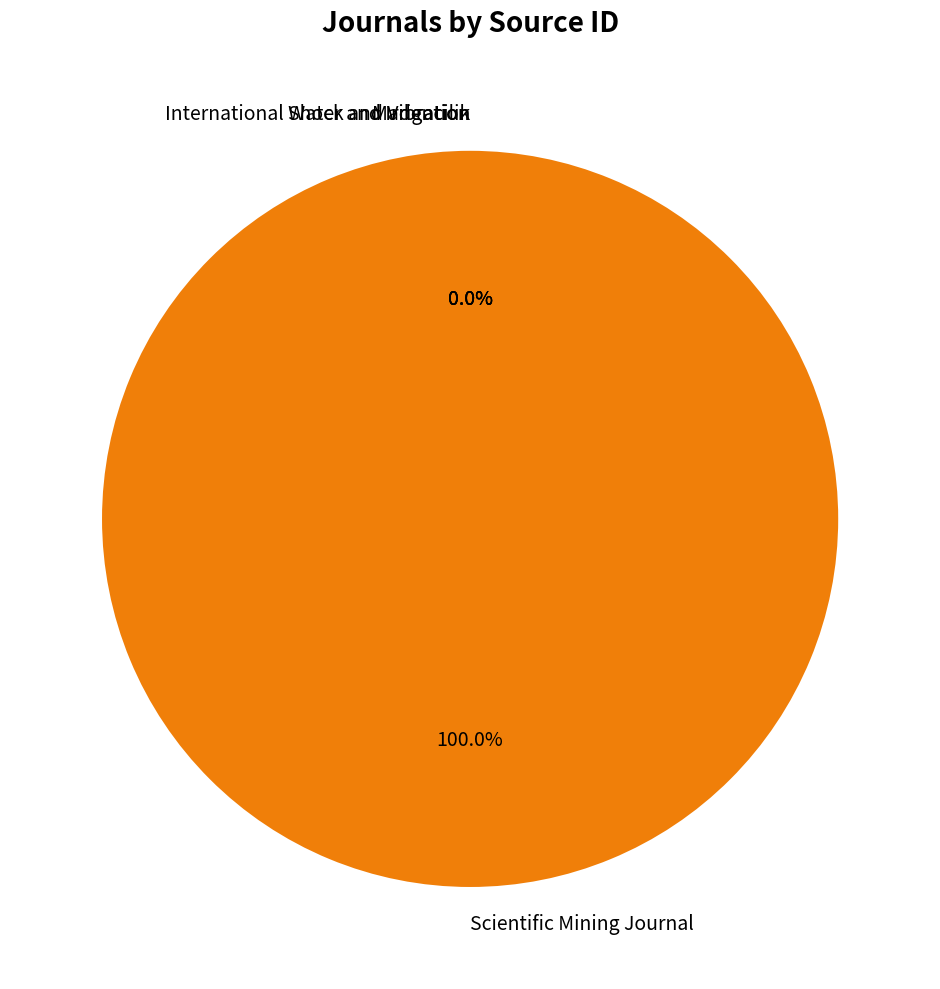

Is there a majority slice in this chart?

Yes